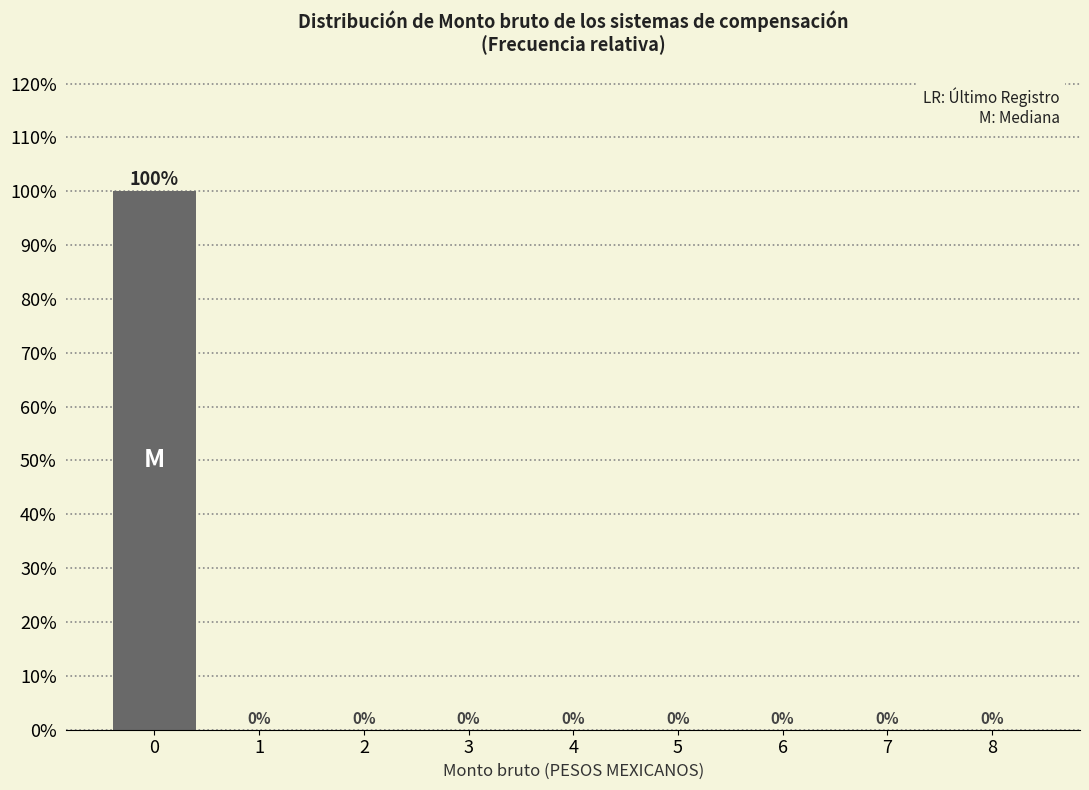

Reading right to left, what are all the values shown in this chart?

8=0	7=0	6=0	5=0	4=0	3=0	2=0	1=0	0=100